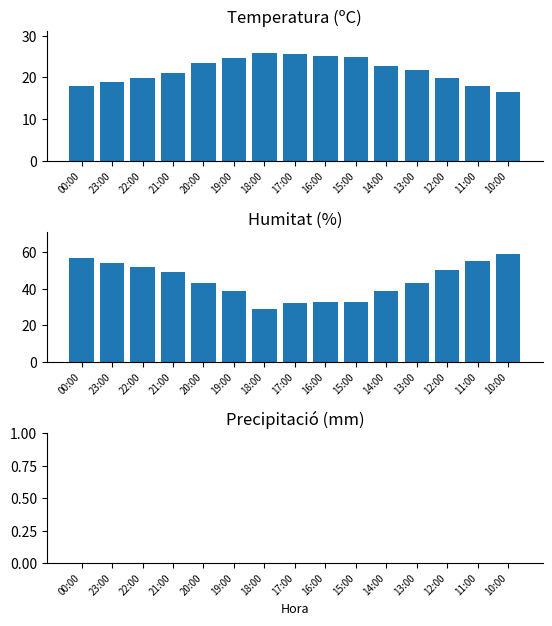

Is it true that Humitat (%) equals 29.0 at 18:00?

True